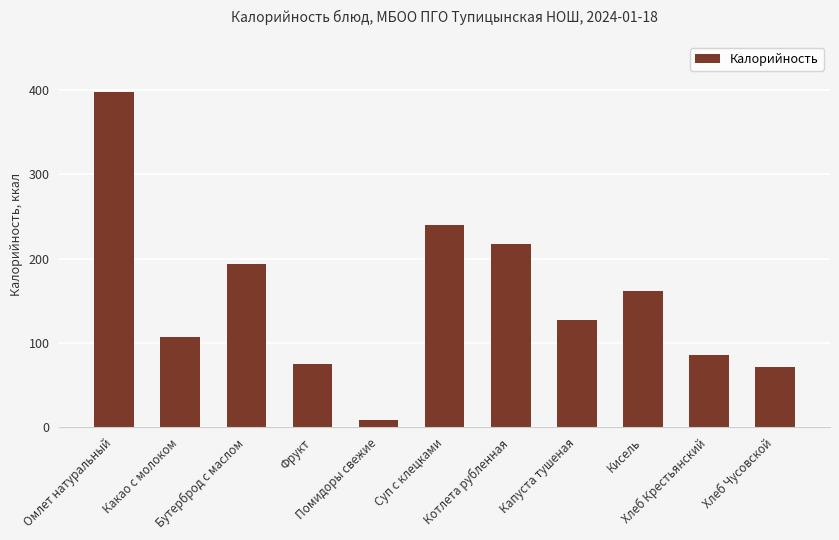

What is the difference between the maximum and minimum values?

390.0